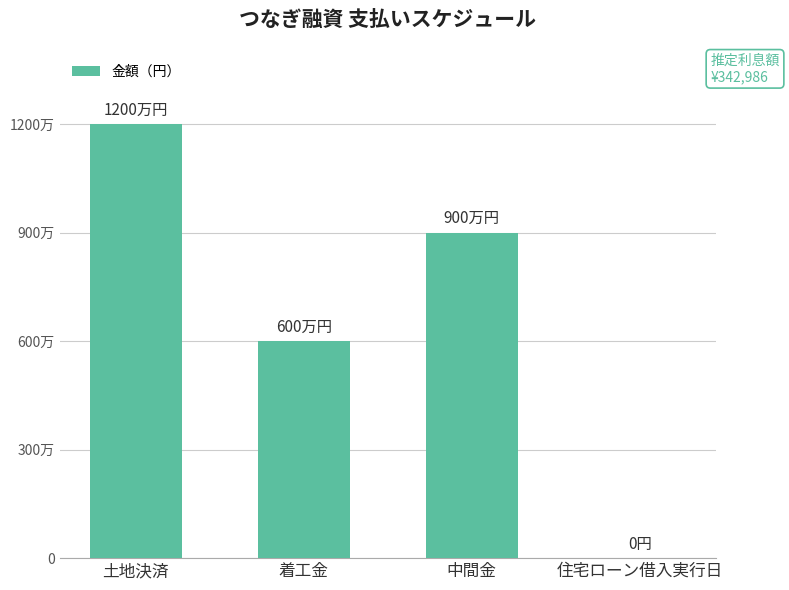

What value does the data have at 中間金?

9000000